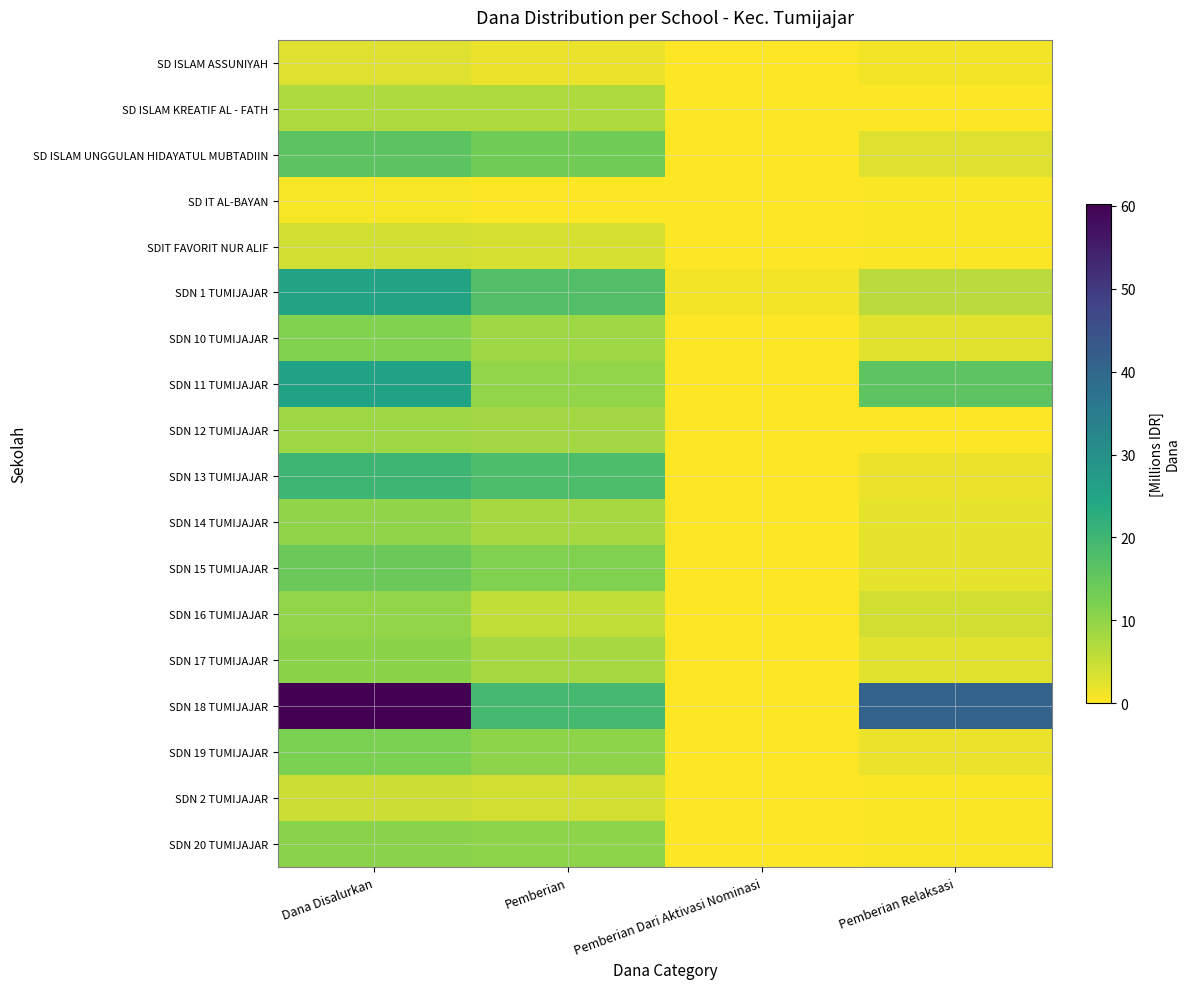

Reading left to right, transcribe all the data shown in this chart.

SD ISLAM ASSUNIYAH: Dana Disalurkan=2.9	Pemberian=1.8	Pemberian Dari Aktivasi Nominasi=0.0	Pemberian Relaksasi=1.1
SD ISLAM KREATIF AL - FATH: Dana Disalurkan=7.2	Pemberian=7.2	Pemberian Dari Aktivasi Nominasi=0.0	Pemberian Relaksasi=0.0
SD ISLAM UNGGULAN HIDAYATUL MUBTADIIN: Dana Disalurkan=16.2	Pemberian=13.3	Pemberian Dari Aktivasi Nominasi=0.0	Pemberian Relaksasi=2.9
SD IT AL-BAYAN: Dana Disalurkan=0.7	Pemberian=0.2	Pemberian Dari Aktivasi Nominasi=0.0	Pemberian Relaksasi=0.5
SDIT FAVORIT NUR ALIF: Dana Disalurkan=4.0	Pemberian=3.6	Pemberian Dari Aktivasi Nominasi=0.0	Pemberian Relaksasi=0.5
SDN 1 TUMIJAJAR: Dana Disalurkan=25.0	Pemberian=17.6	Pemberian Dari Aktivasi Nominasi=1.1	Pemberian Relaksasi=6.3
SDN 10 TUMIJAJAR: Dana Disalurkan=11.5	Pemberian=8.8	Pemberian Dari Aktivasi Nominasi=0.0	Pemberian Relaksasi=2.7
SDN 11 TUMIJAJAR: Dana Disalurkan=25.6	Pemberian=9.7	Pemberian Dari Aktivasi Nominasi=0.0	Pemberian Relaksasi=16.0
SDN 12 TUMIJAJAR: Dana Disalurkan=8.8	Pemberian=8.3	Pemberian Dari Aktivasi Nominasi=0.2	Pemberian Relaksasi=0.2
SDN 13 TUMIJAJAR: Dana Disalurkan=20.0	Pemberian=18.2	Pemberian Dari Aktivasi Nominasi=0.0	Pemberian Relaksasi=1.8
SDN 14 TUMIJAJAR: Dana Disalurkan=10.1	Pemberian=7.9	Pemberian Dari Aktivasi Nominasi=0.0	Pemberian Relaksasi=2.2
SDN 15 TUMIJAJAR: Dana Disalurkan=14.2	Pemberian=11.7	Pemberian Dari Aktivasi Nominasi=0.2	Pemberian Relaksasi=2.2
SDN 16 TUMIJAJAR: Dana Disalurkan=9.7	Pemberian=5.6	Pemberian Dari Aktivasi Nominasi=0.0	Pemberian Relaksasi=4.0
SDN 17 TUMIJAJAR: Dana Disalurkan=10.6	Pemberian=7.9	Pemberian Dari Aktivasi Nominasi=0.0	Pemberian Relaksasi=2.7
SDN 18 TUMIJAJAR: Dana Disalurkan=60.3	Pemberian=19.1	Pemberian Dari Aktivasi Nominasi=0.0	Pemberian Relaksasi=41.2
SDN 19 TUMIJAJAR: Dana Disalurkan=12.2	Pemberian=10.3	Pemberian Dari Aktivasi Nominasi=0.0	Pemberian Relaksasi=1.8
SDN 2 TUMIJAJAR: Dana Disalurkan=4.5	Pemberian=4.0	Pemberian Dari Aktivasi Nominasi=0.0	Pemberian Relaksasi=0.5
SDN 20 TUMIJAJAR: Dana Disalurkan=10.8	Pemberian=10.3	Pemberian Dari Aktivasi Nominasi=0.0	Pemberian Relaksasi=0.5